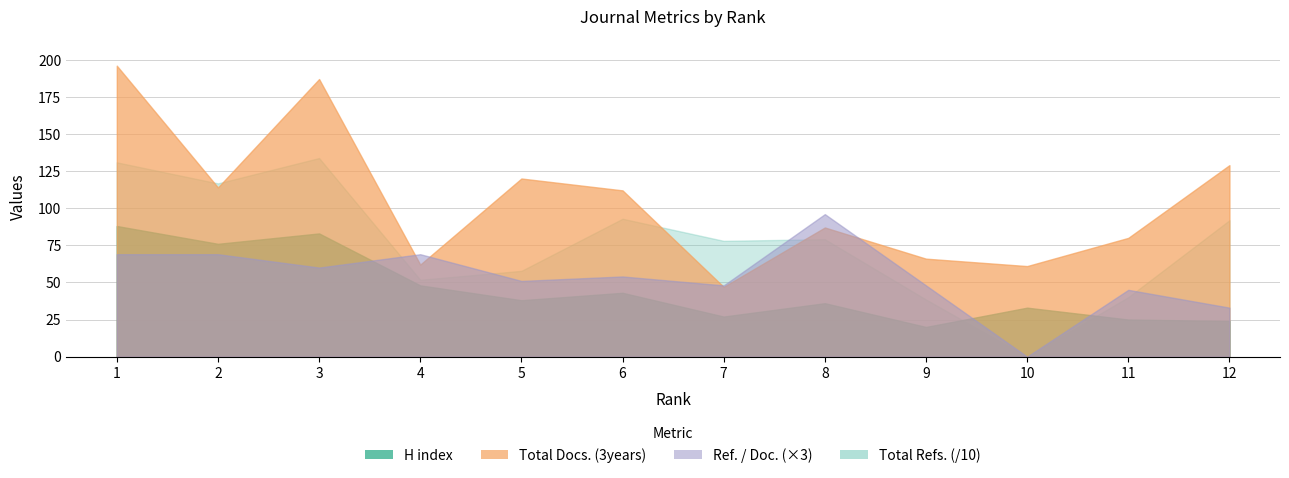

What is the sum of all Ref. / Doc. values?

214